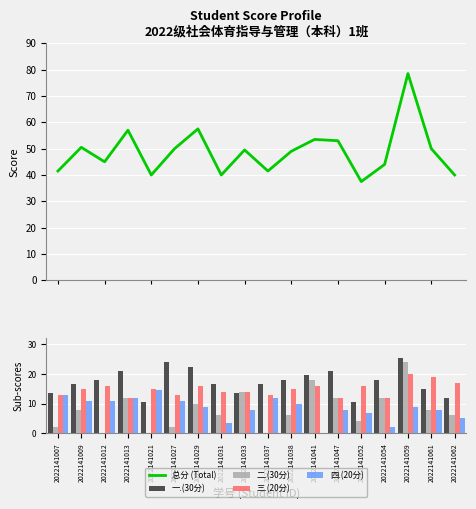

List the series in order of their peak value, highest first.

总分 (Total), 一.(30分), 二.(30分), 三.(20分), 四.(20分)